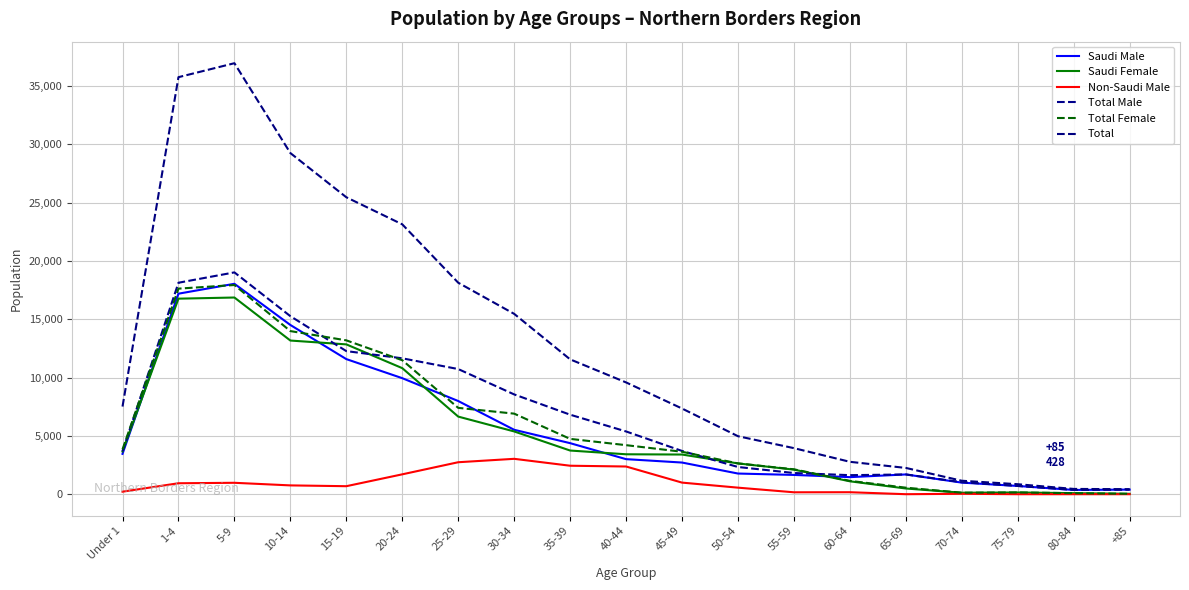

Reading left to right, what are all the values shown in this chart?

Saudi Male: 3460	17198	18046	14514	11587	9951	7991	5524	4378	3006	2715	1772	1653	1463	1694	993	707	364	393
Saudi Female: 3668	16771	16869	13179	12850	10811	6656	5382	3745	3424	3402	2640	2108	1106	489	127	149	89	35
Non-Saudi Male: 216	939	978	755	686	1704	2742	3034	2442	2375	994	561	164	170	0	34	0	0	0
Total Male: 3676	18137	19024	15269	12273	11655	10733	8558	6820	5381	3709	2333	1817	1633	1694	1027	707	364	393
Total Female: 3841	17631	17941	13990	13195	11490	7405	6909	4745	4206	3640	2640	2134	1145	559	127	149	89	35
Total: 7517	35768	36965	29259	25468	23145	18138	15467	11565	9587	7349	4973	3951	2778	2253	1154	856	453	428